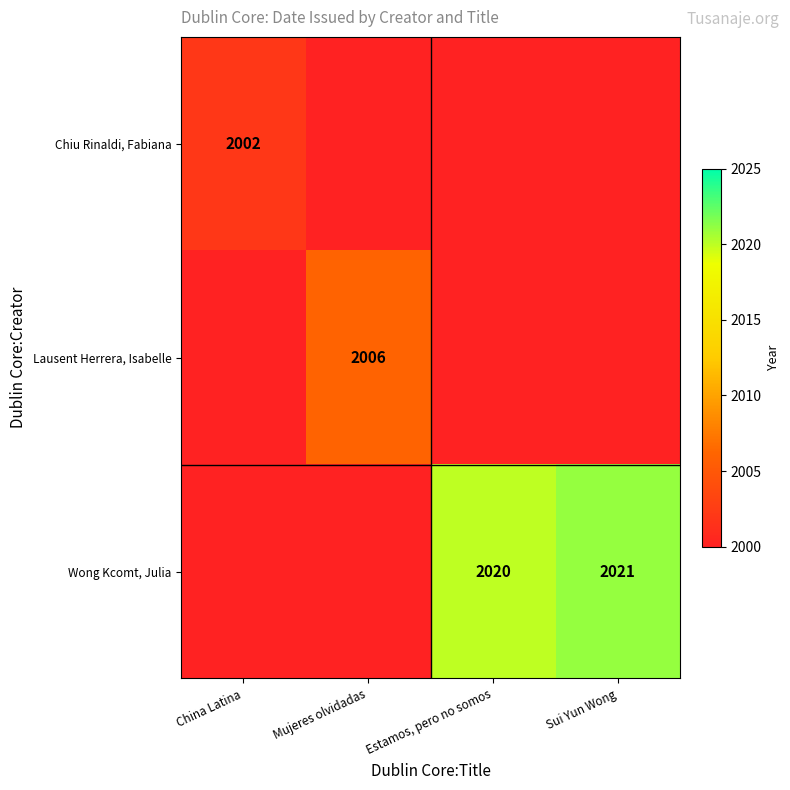

At which category is the sum across all series the highest?

Sui Yun Wong